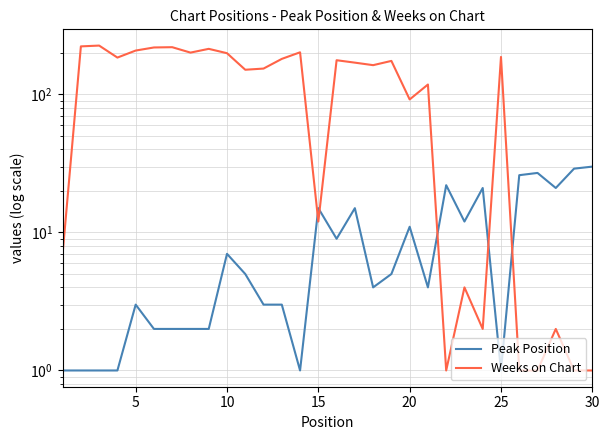

The Peak Position series shows 2 at 25. True or false?

False